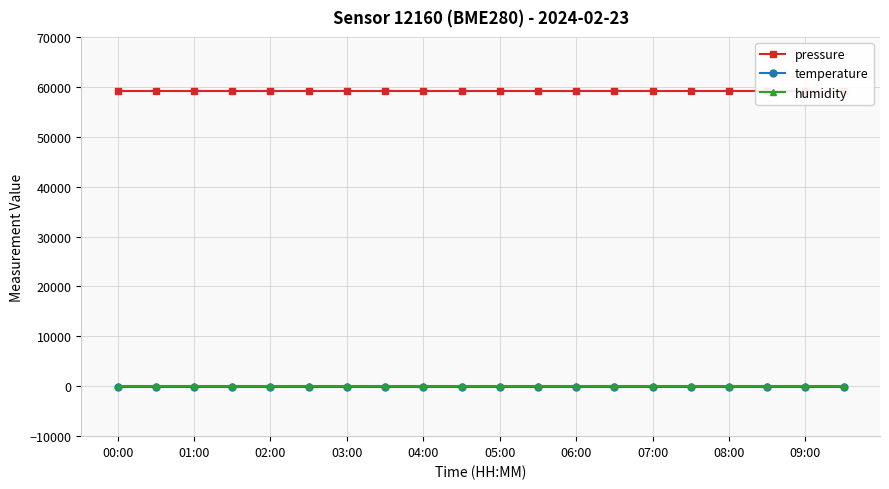

What is the sum of the temperature values at 08:00 and 09:00?

-290.0